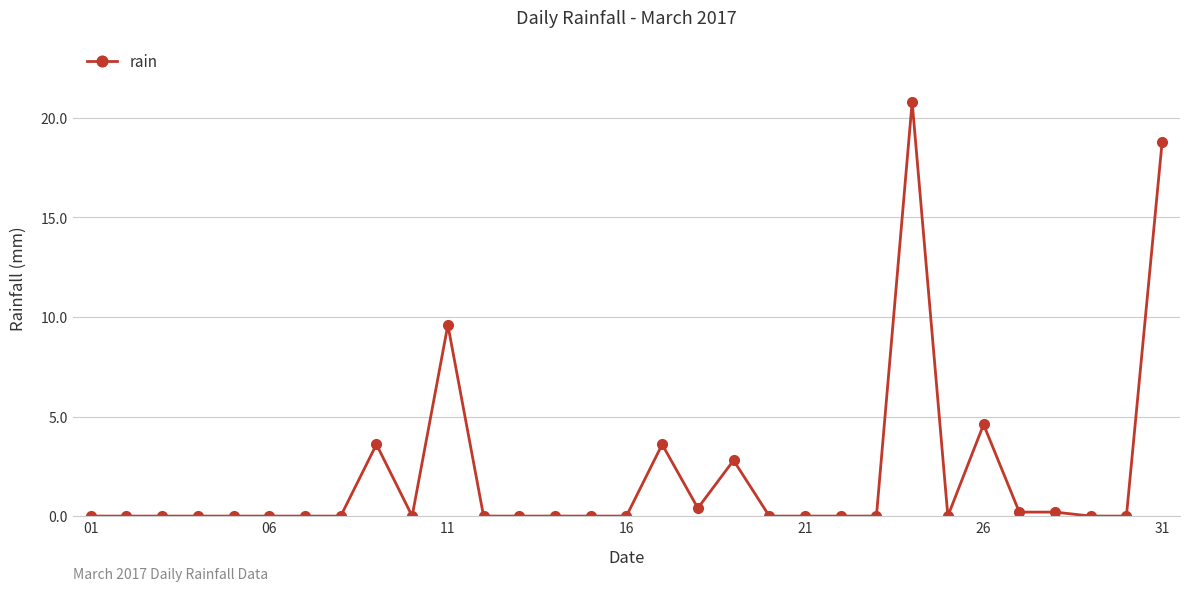

True or false: the data has more than 1 interior local peaks.

True